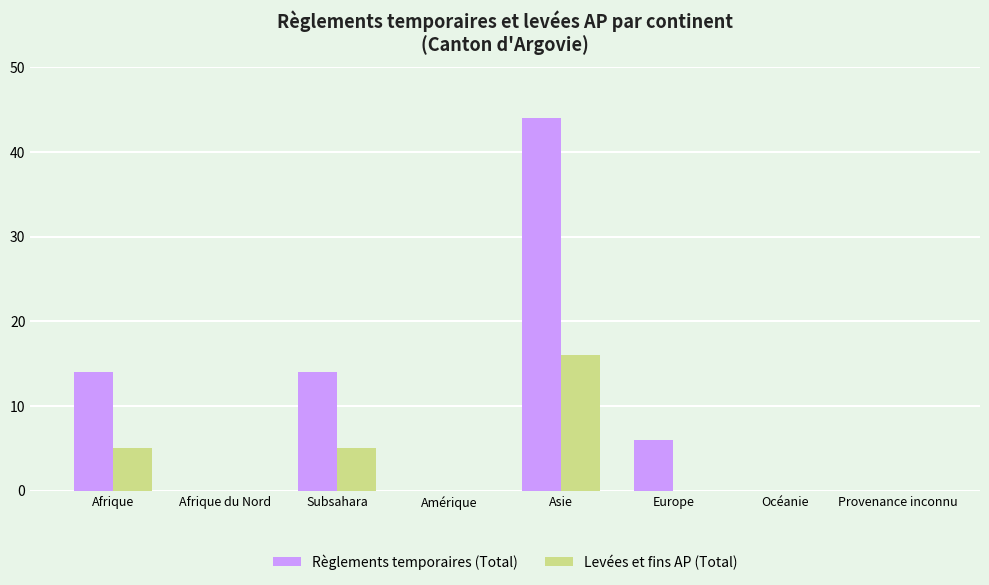

Which series changed the most between Subsahara and Amérique?

Règlements temporaires (Total)